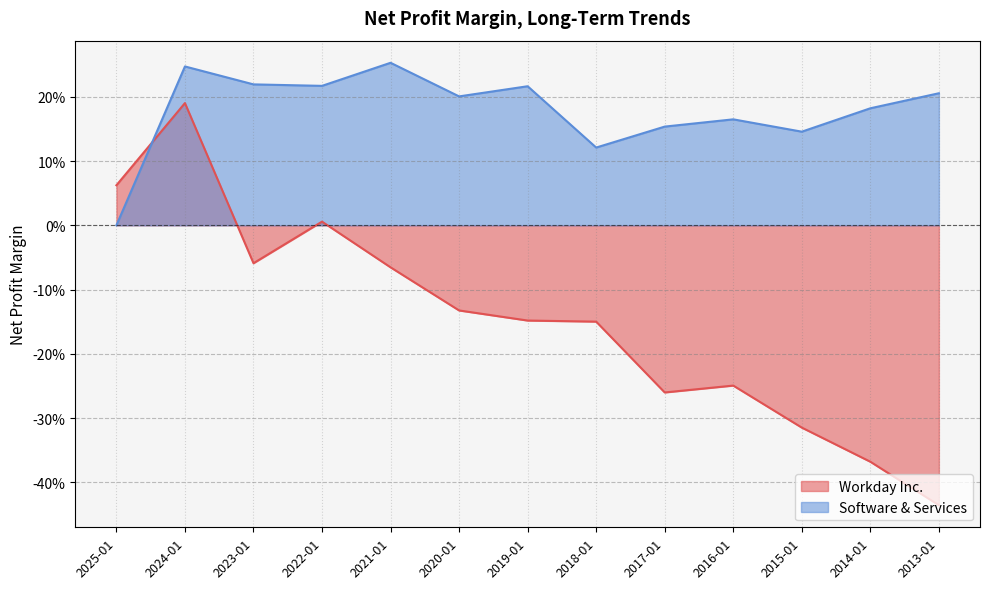

What is the difference between the maximum and minimum values in the Workday Inc. series?

0.6